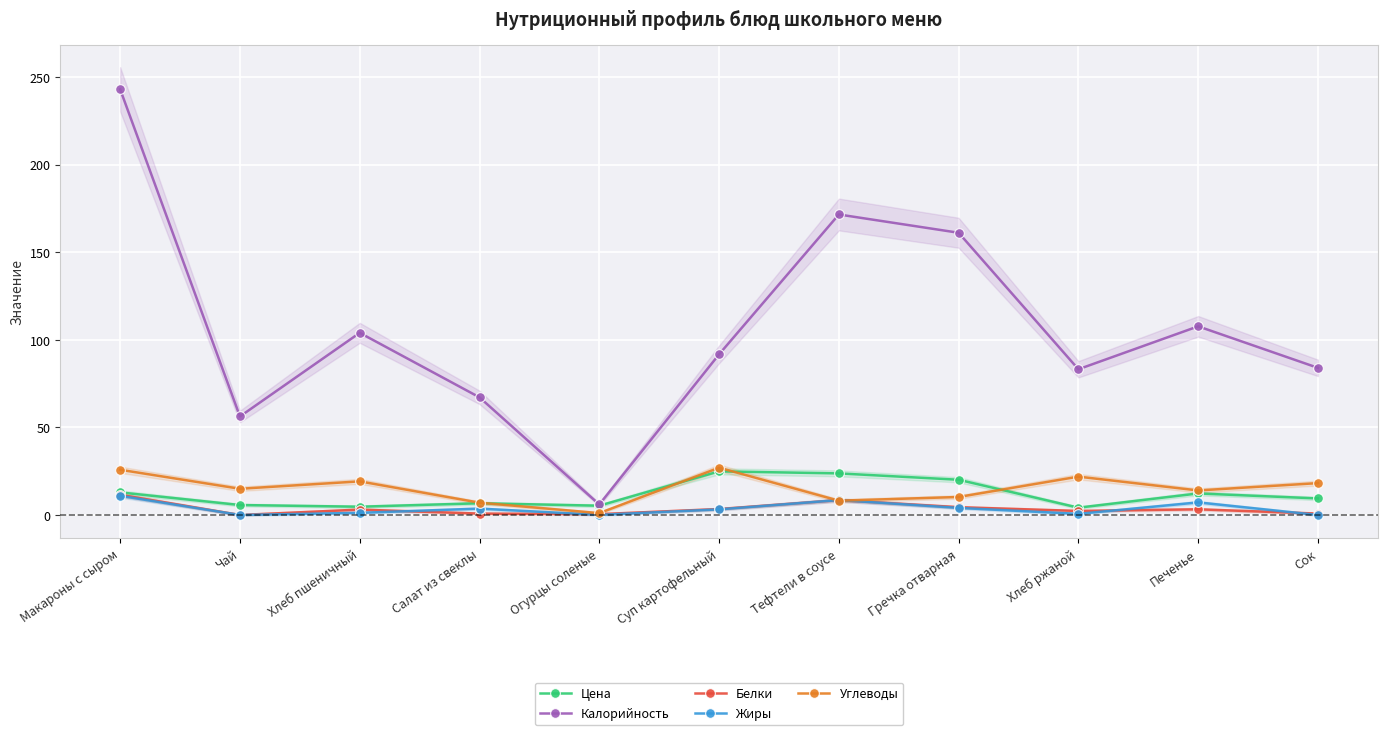

True or false: Белки and Калорийность cross at least once.

False